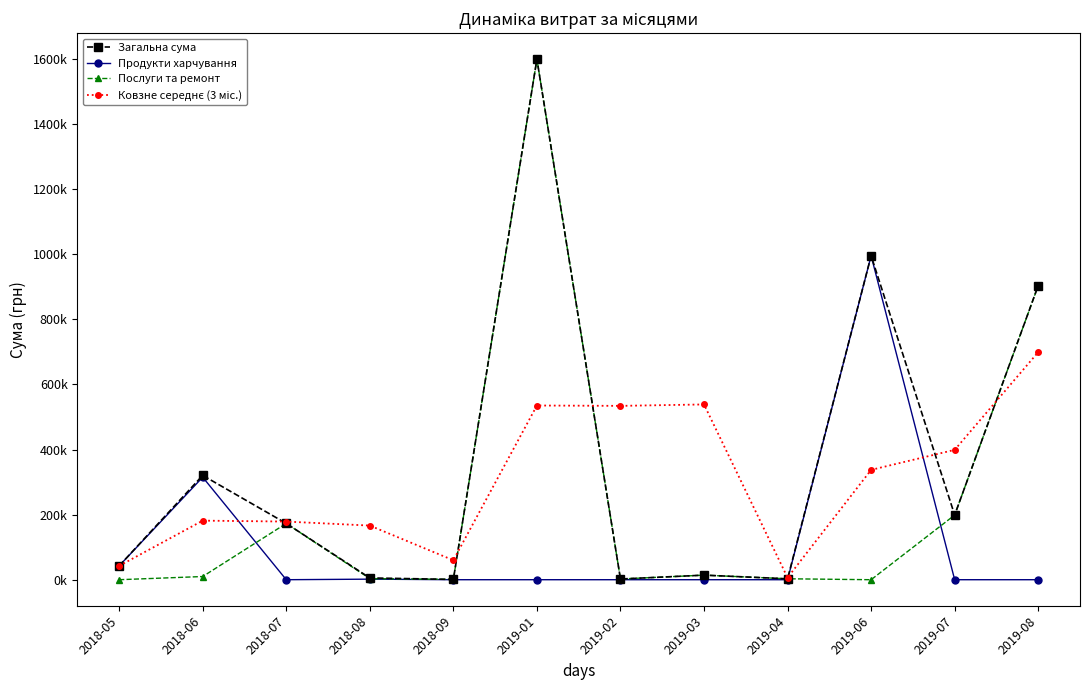

How many interior local peaks does the Послуги та ремонт series have?

3